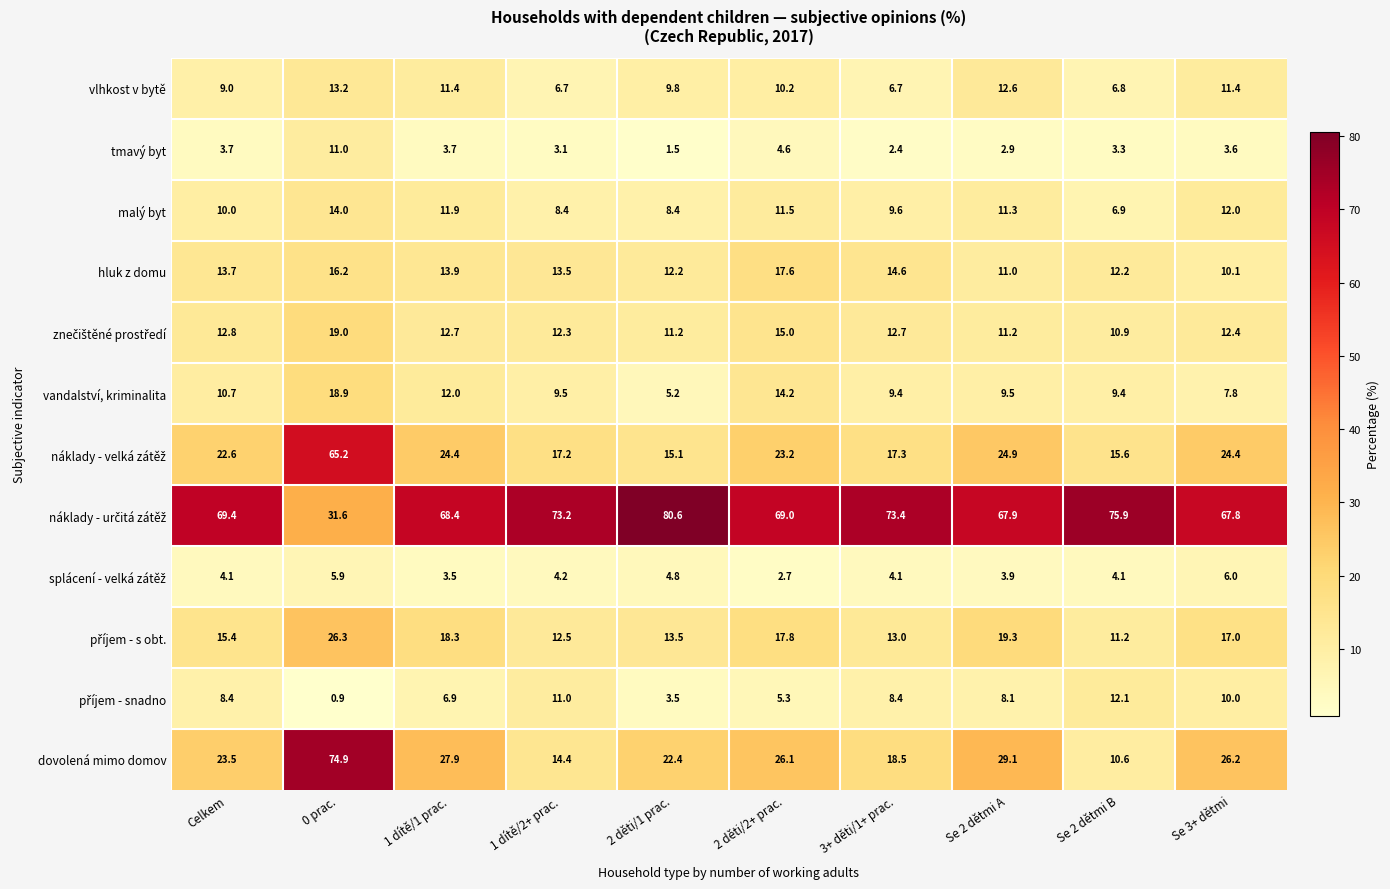

Which category has the highest value across all series?

2 děti/1 prac.